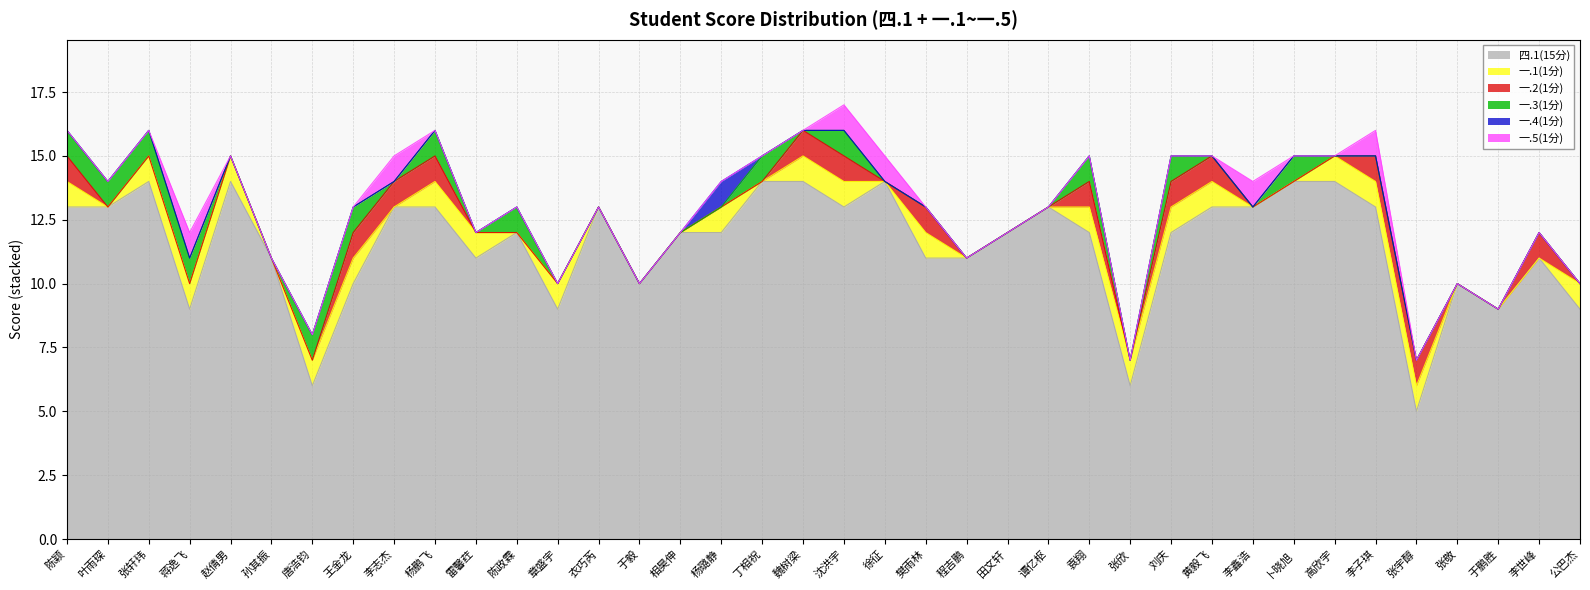

True or false: 四.1(15分) and 一.4(1分) intersect in this chart.

False